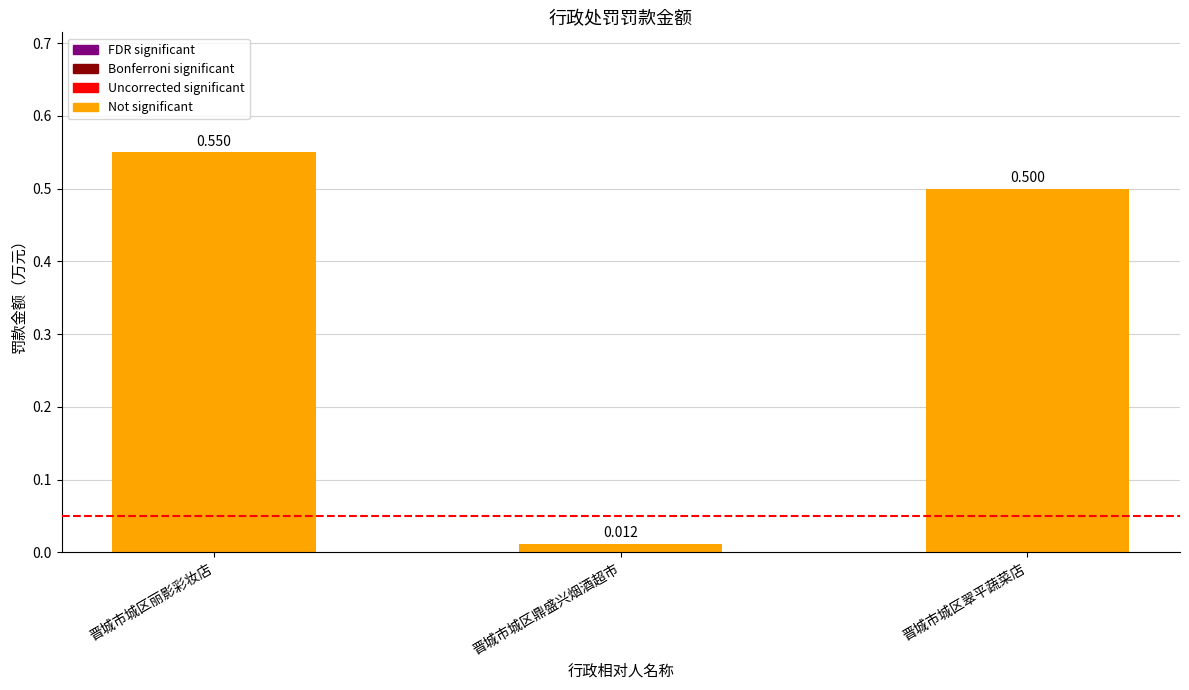

What is the value of the 3rd bar from the left?

0.5